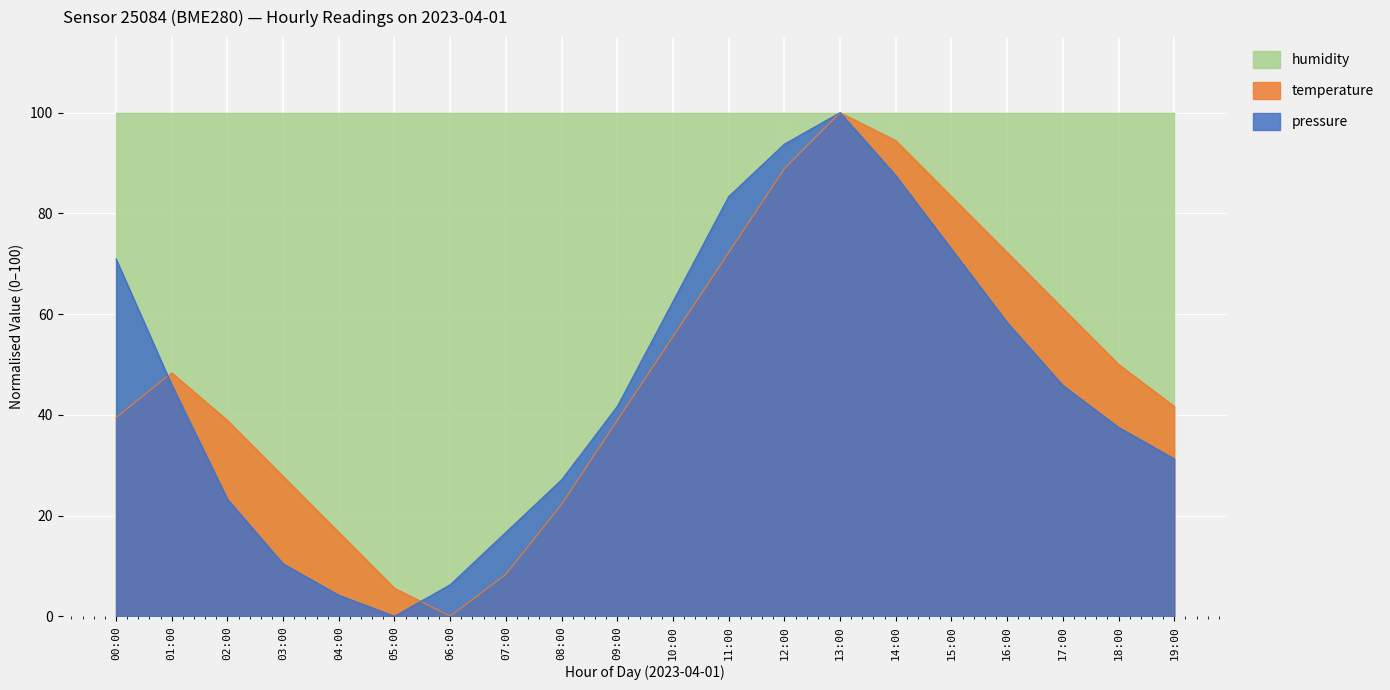

Between which two adjacent categories do temperature and pressure first intersect?

00:00 and 01:00